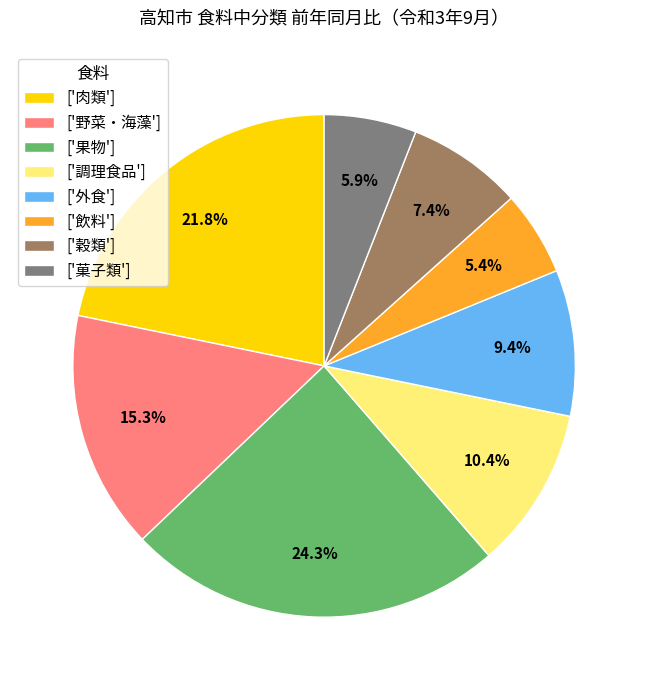

Which has a higher value, ['菓子類'] or ['外食']?

['外食']